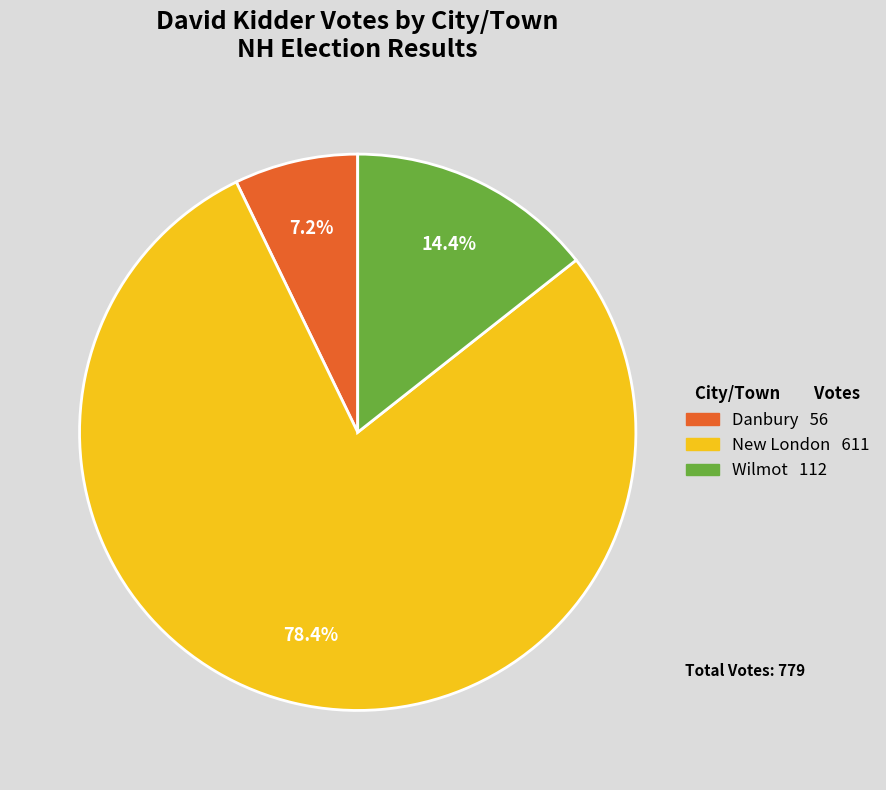

Between New London and Wilmot, which is larger?

New London